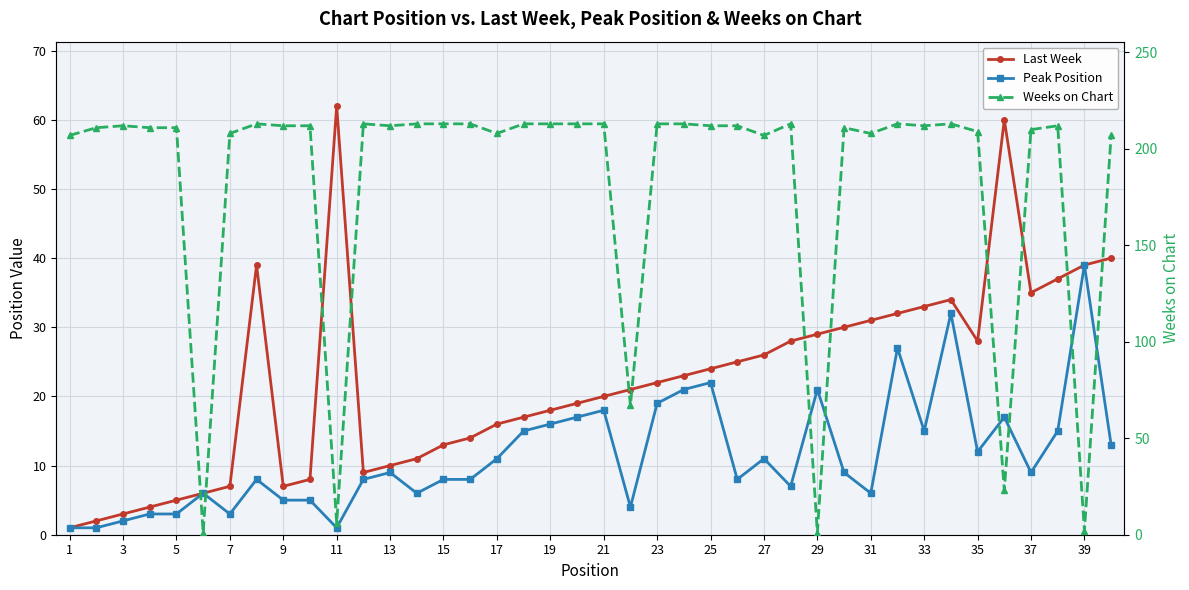

True or false: Peak Position has more than 0 points higher than both neighbors.

True